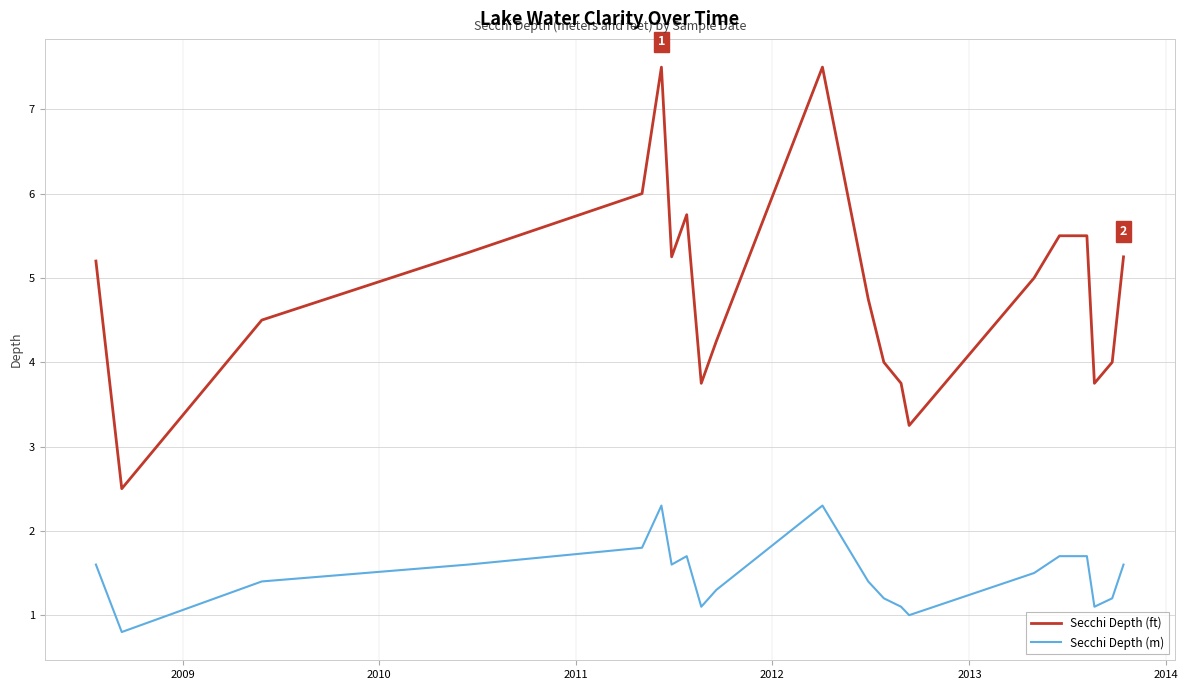

How many series are shown in this chart?

2